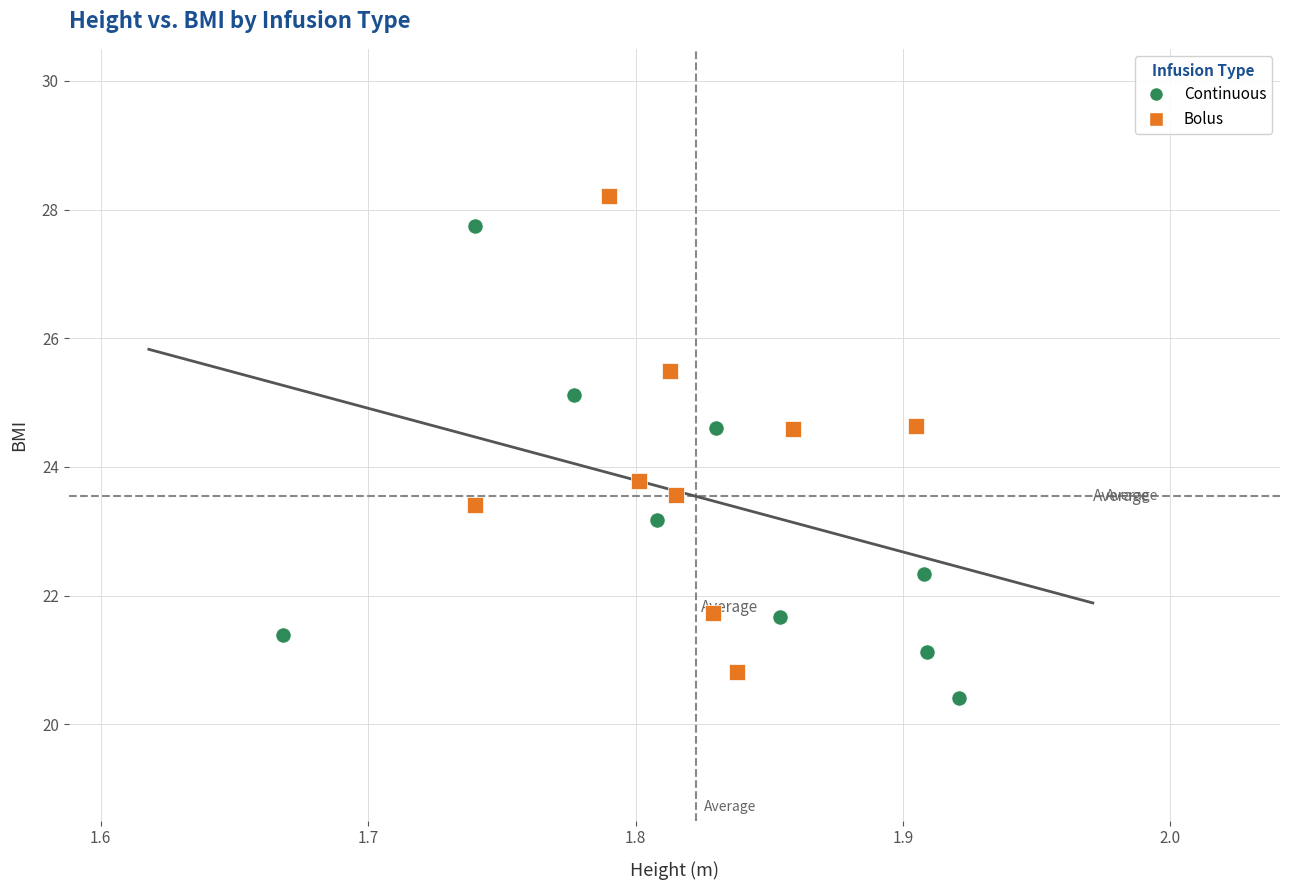

What are all the series names shown in the legend?

Continuous, Bolus